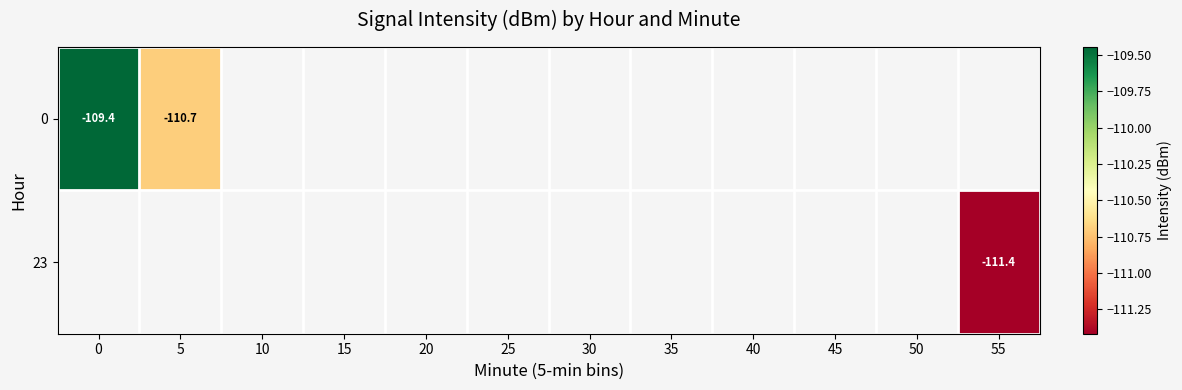

List the series in order of their peak value, highest first.

0, 23